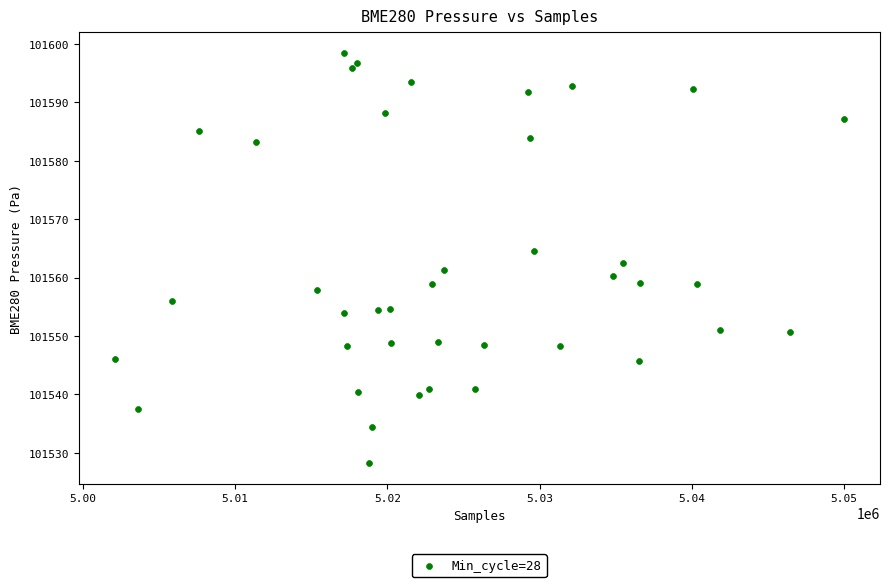

What is the range of Y values (max minus min)?

70.3